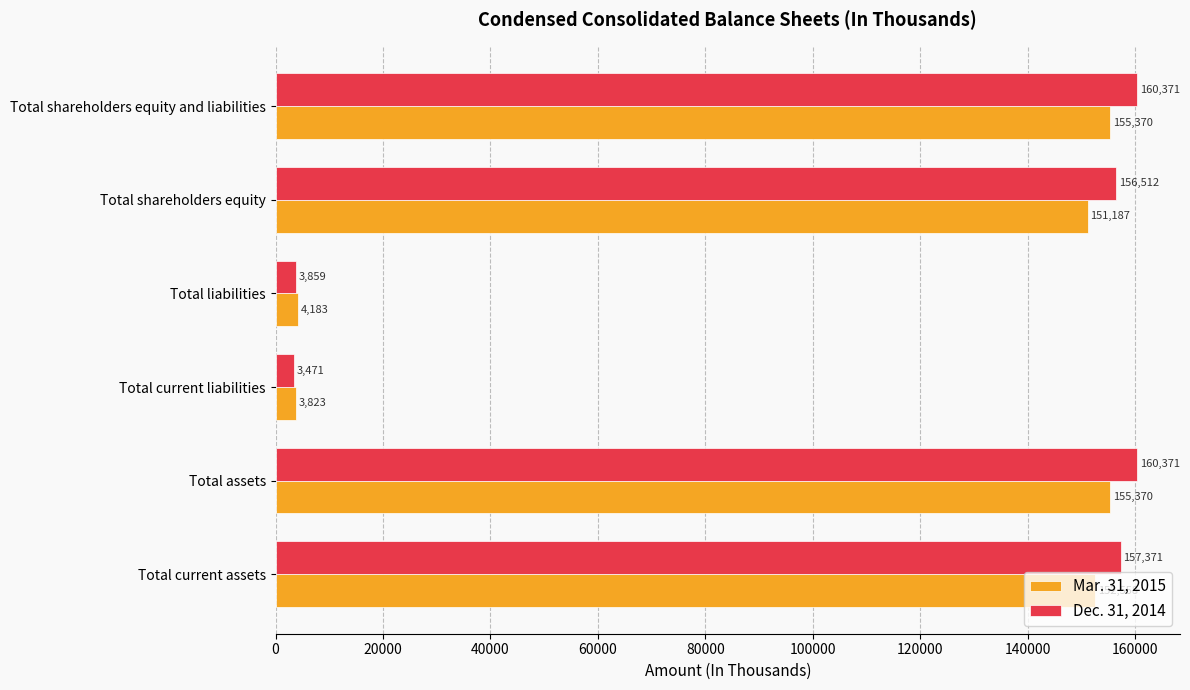

List the series in order of their overall mean, lowest first.

Mar. 31, 2015, Dec. 31, 2014